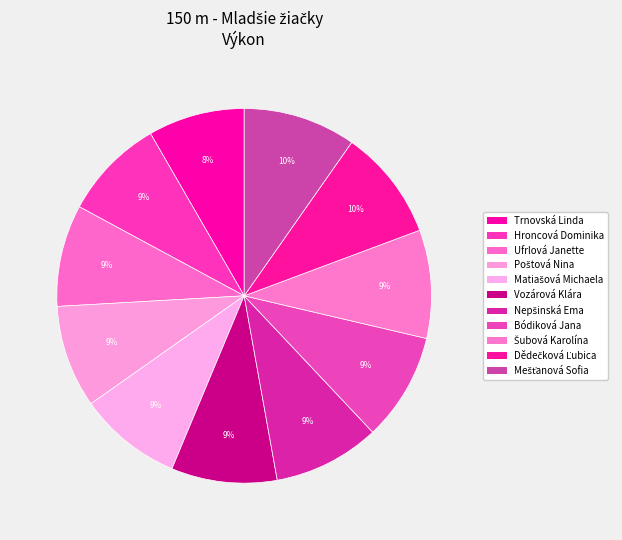

How many slices are in this pie chart?

11